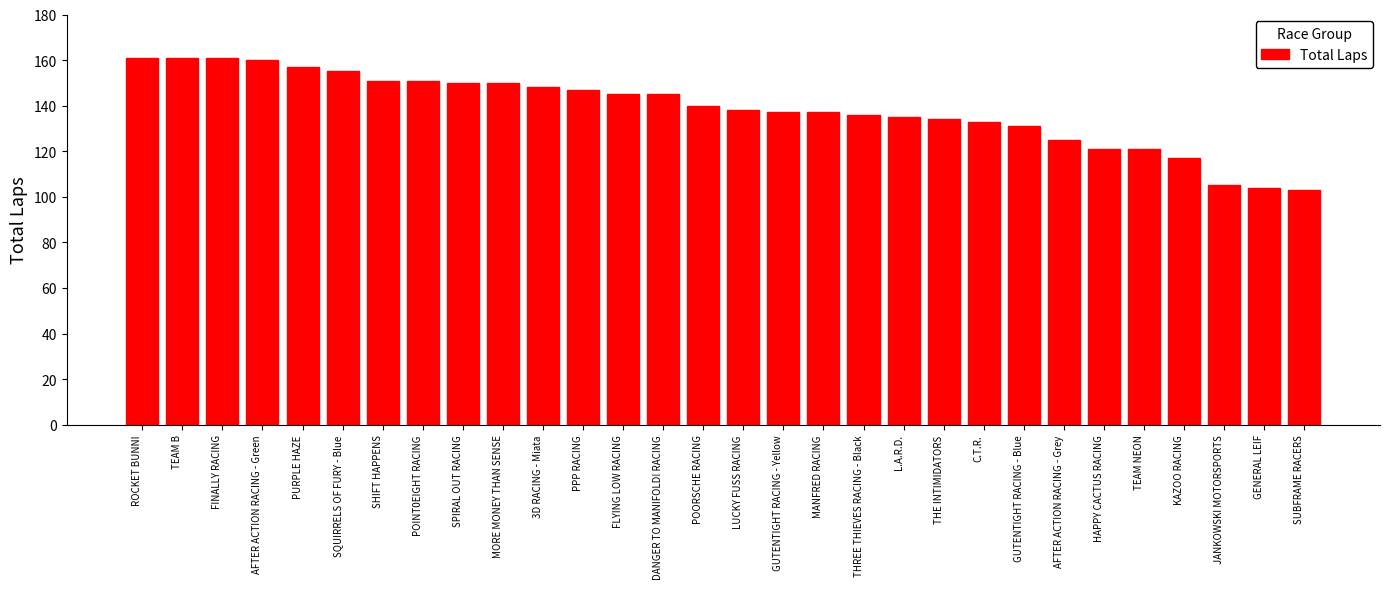

What is the smallest value displayed?

103